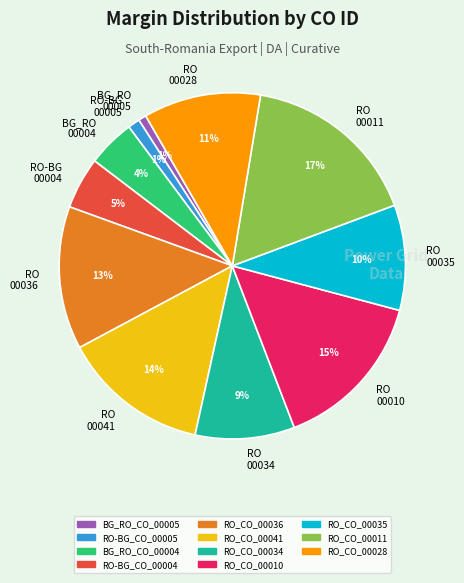

Between RO 00041 and RO-BG 00004, which is larger?

RO 00041